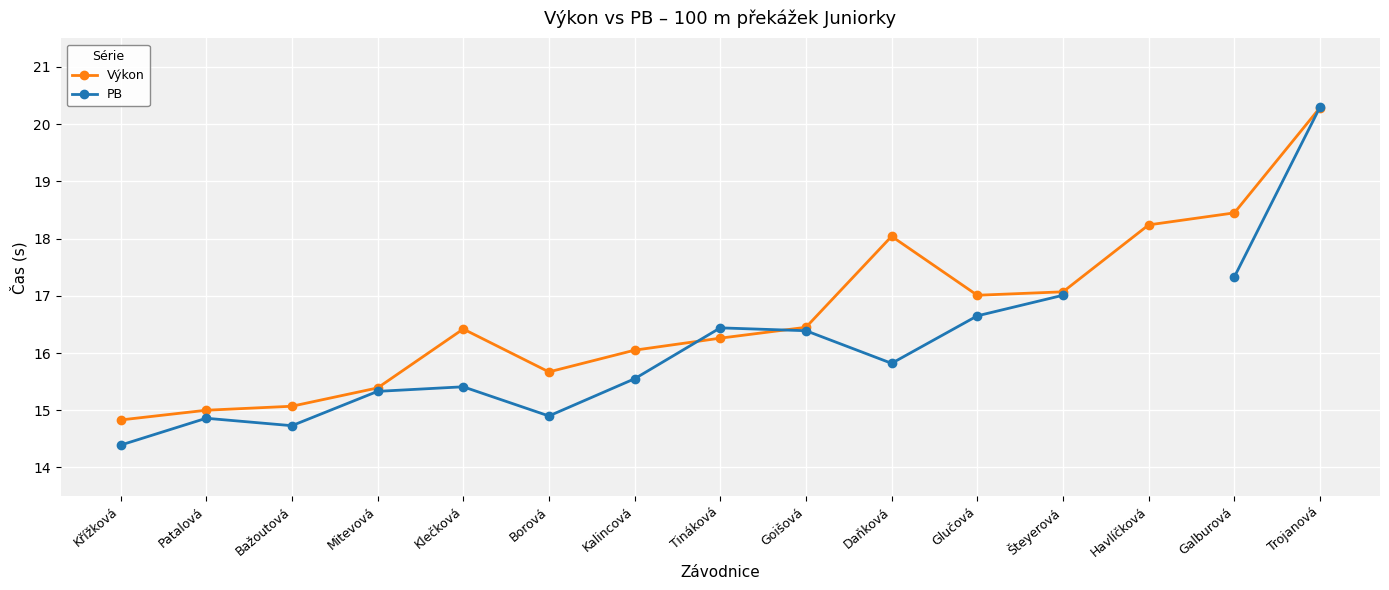

What is the label of the 5th point from the right?

Glučová